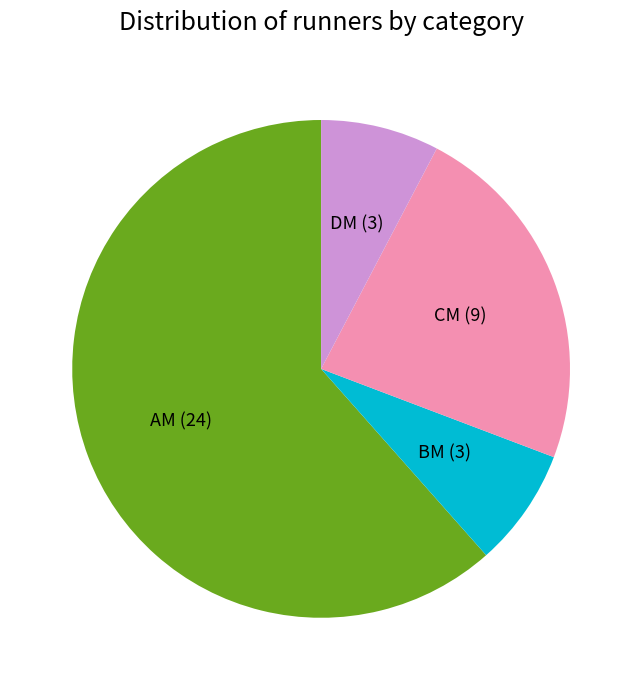

Combined, do DM and BM account for over 50%?

No